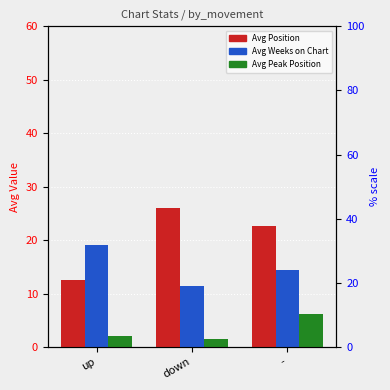

What are all the series names shown in the legend?

Avg Position, Avg Weeks on Chart, Avg Peak Position